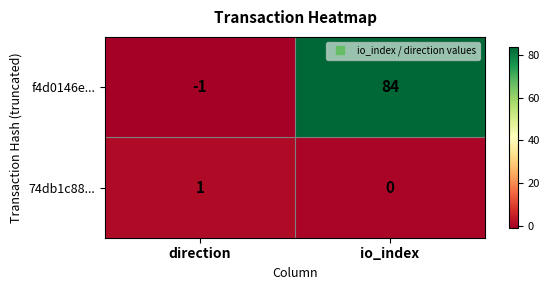

Rank the series by their maximum value, from highest to lowest.

f4d0146e..., 74db1c88...